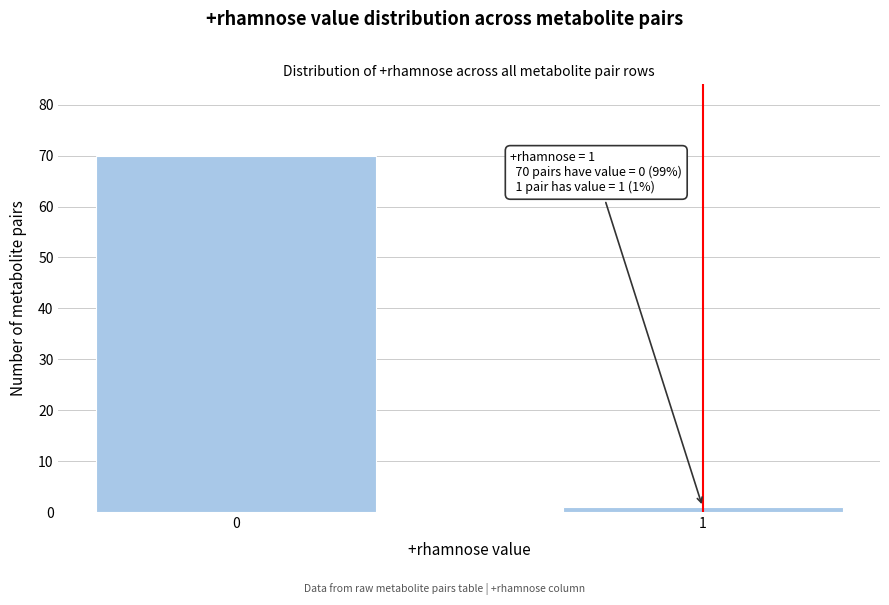

Reading right to left, list all the values displayed in this chart.

1=1	0=70